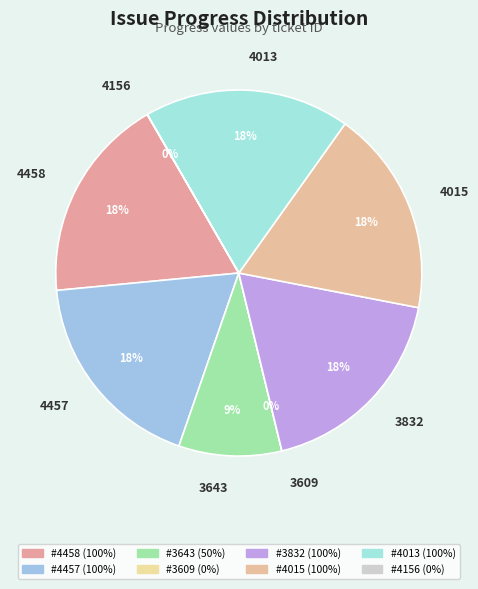

Is it true that 3609 is 0% of the pie?

True